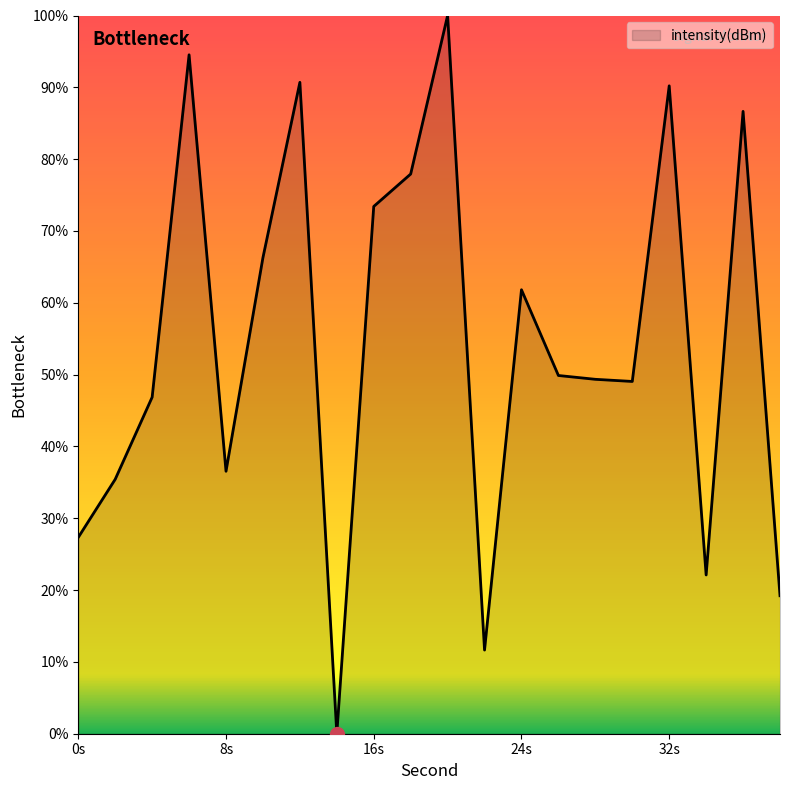

What is the difference between the maximum and minimum values?

100.0